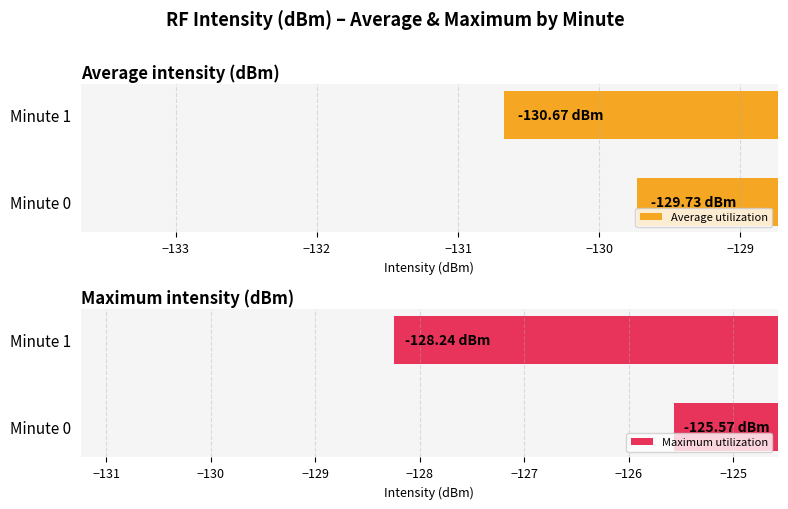

How many bars are there in each group?

2